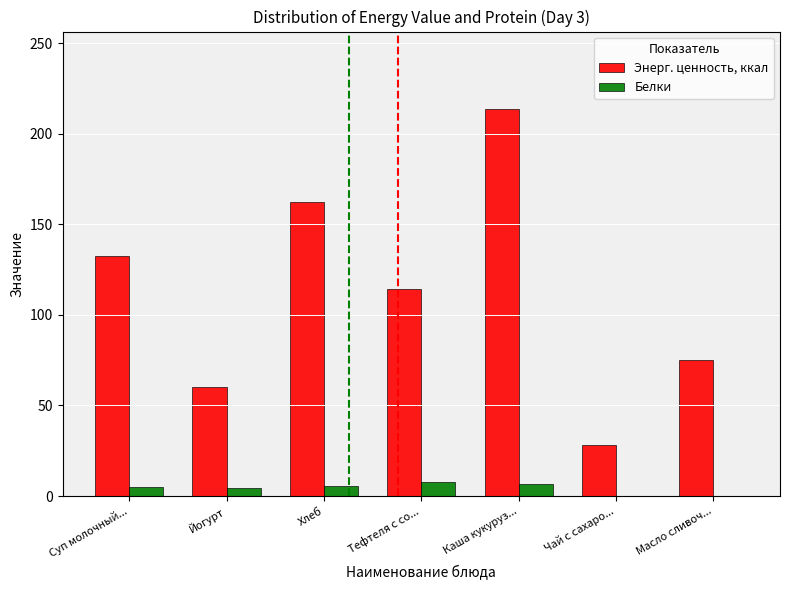

Count the number of data series in this chart.

2